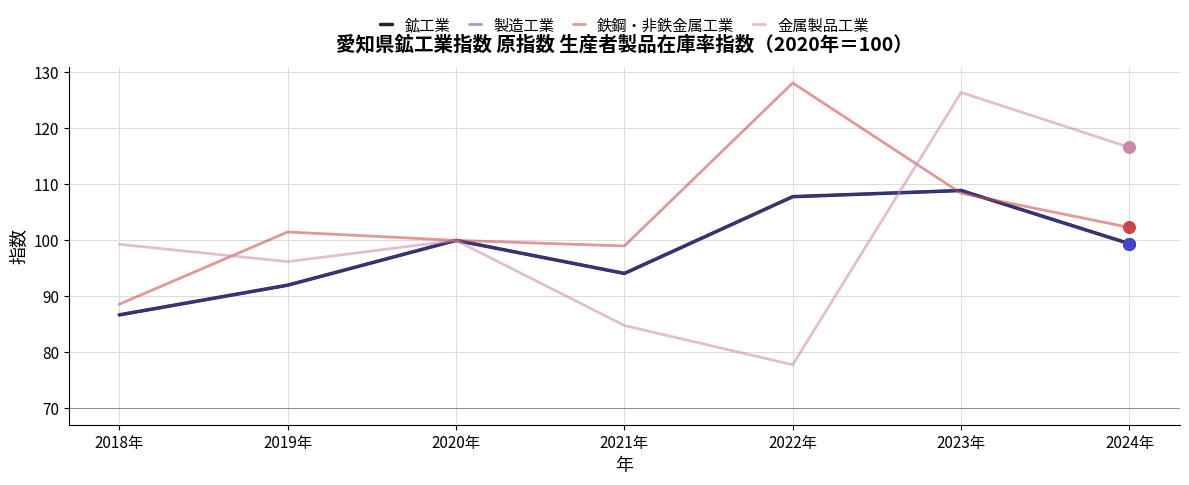

Is this an area chart (filled region under the line)?

No